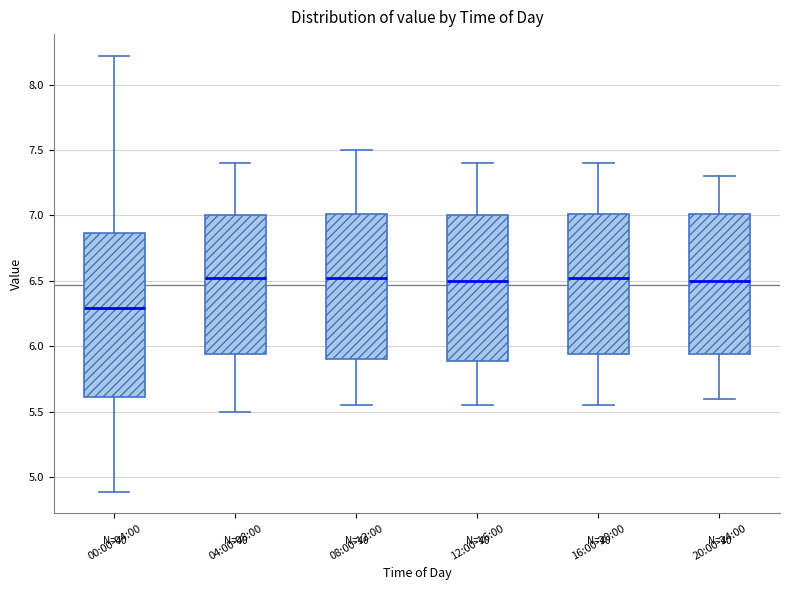

Comparing the boxes themselves (not the whiskers), which one is the tallest?

00:00-04:00